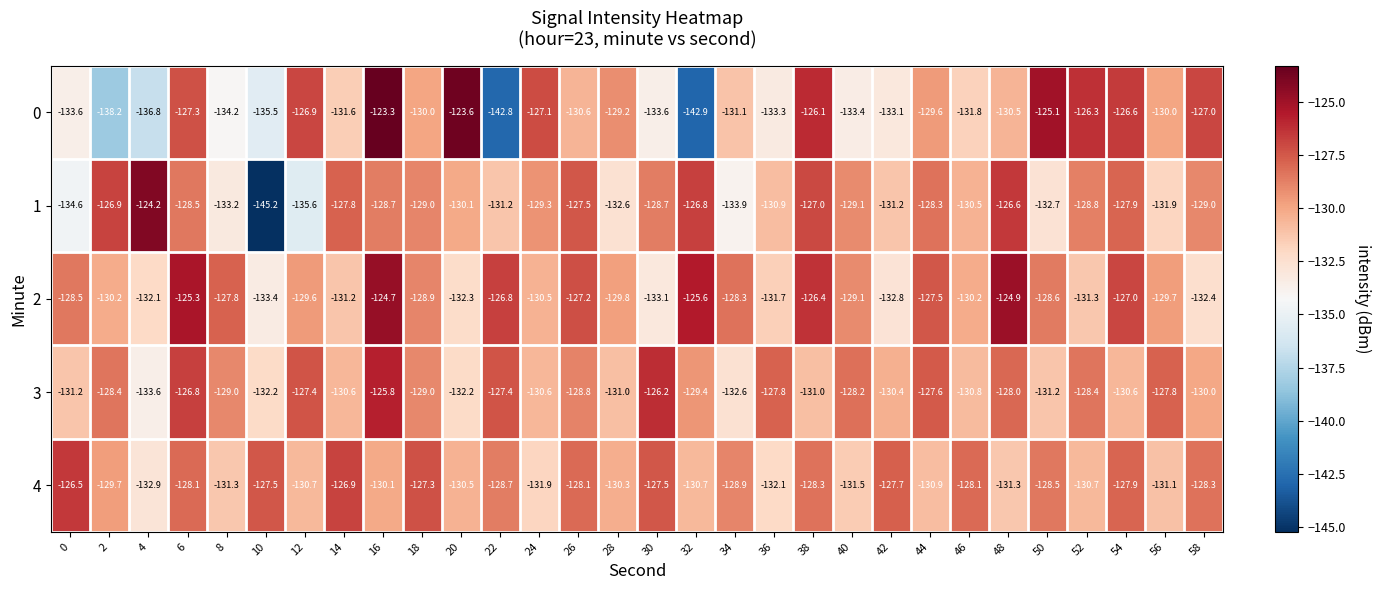

List the series in order of their peak value, lowest first.

4, 3, 2, 1, 0